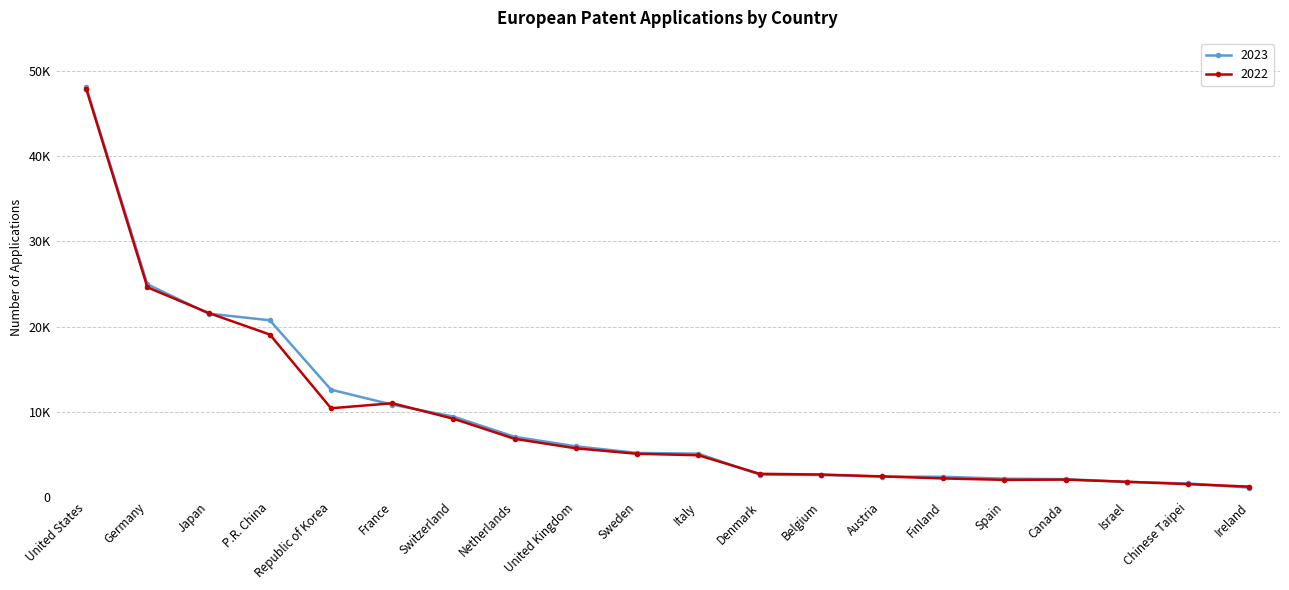

What are all the series names shown in the legend?

2023, 2022